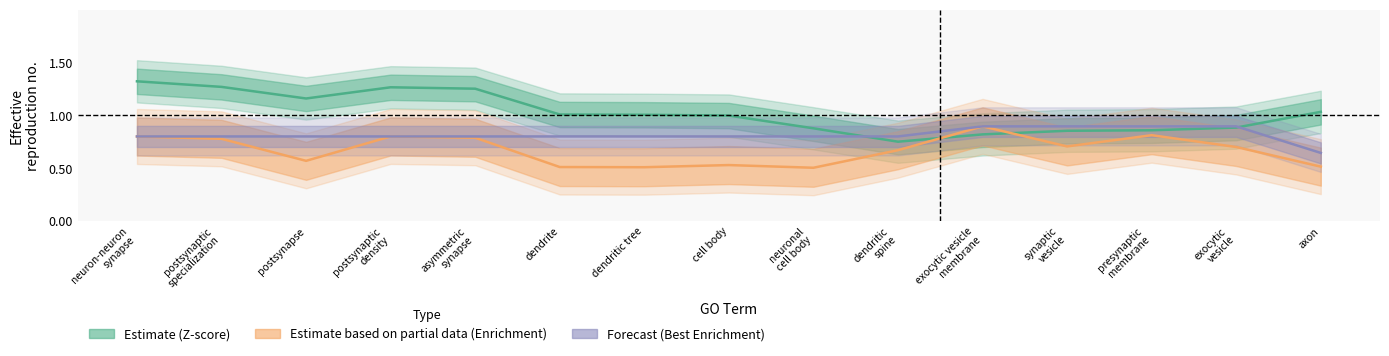

What is the sum of all BestEnrichmentInGroup values?

12.2